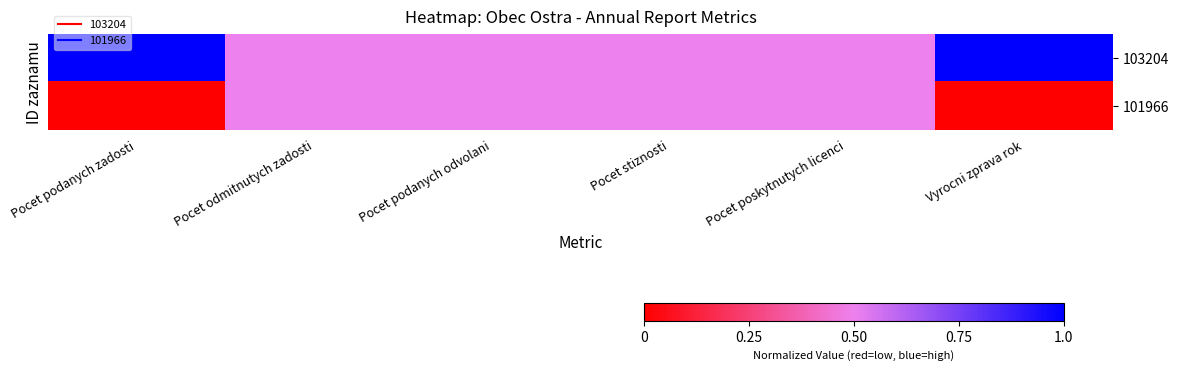

Reading right to left, transcribe all the data shown in this chart.

103204: Vyrocni zprava rok=1.0	Pocet poskytnutych licenci=0.5	Pocet stiznosti=0.5	Pocet podanych odvolani=0.5	Pocet odmitnutych zadosti=0.5	Pocet podanych zadosti=1.0
101966: Vyrocni zprava rok=0.0	Pocet poskytnutych licenci=0.5	Pocet stiznosti=0.5	Pocet podanych odvolani=0.5	Pocet odmitnutych zadosti=0.5	Pocet podanych zadosti=0.0